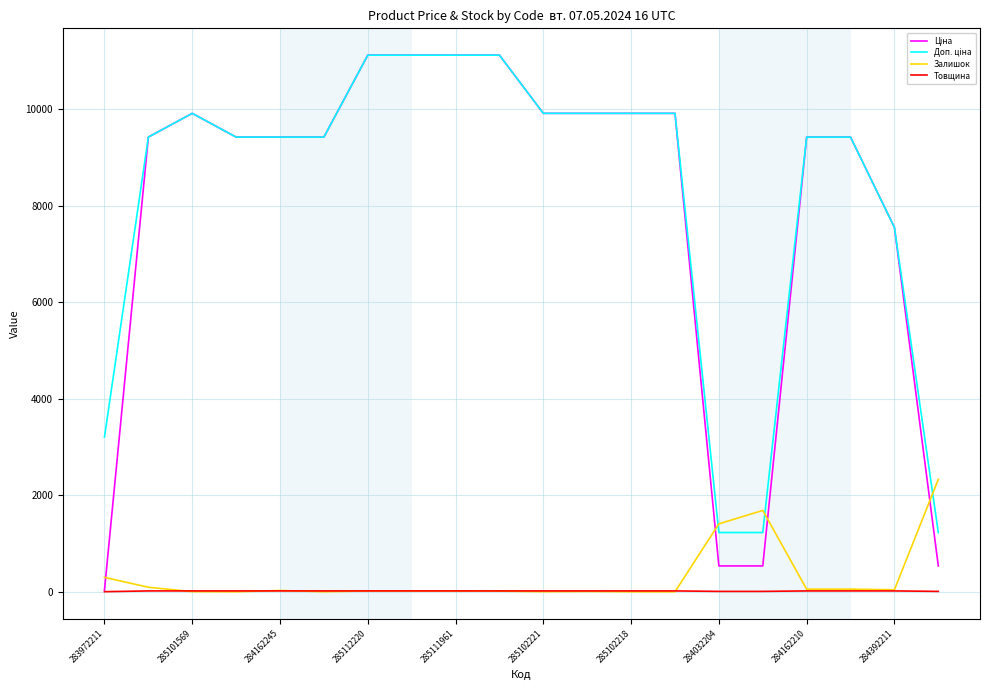

What is the maximum value shown in the chart?

11113.6